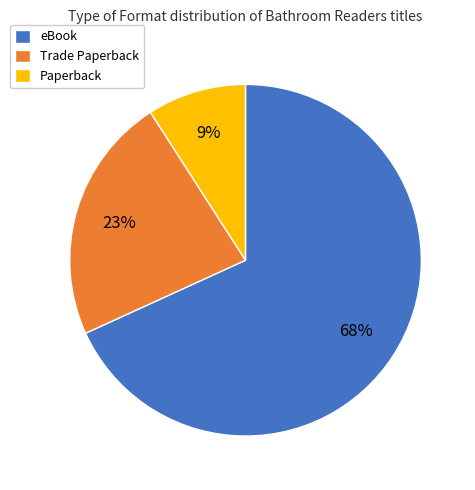

Does eBook account for over 50% of the chart?

Yes